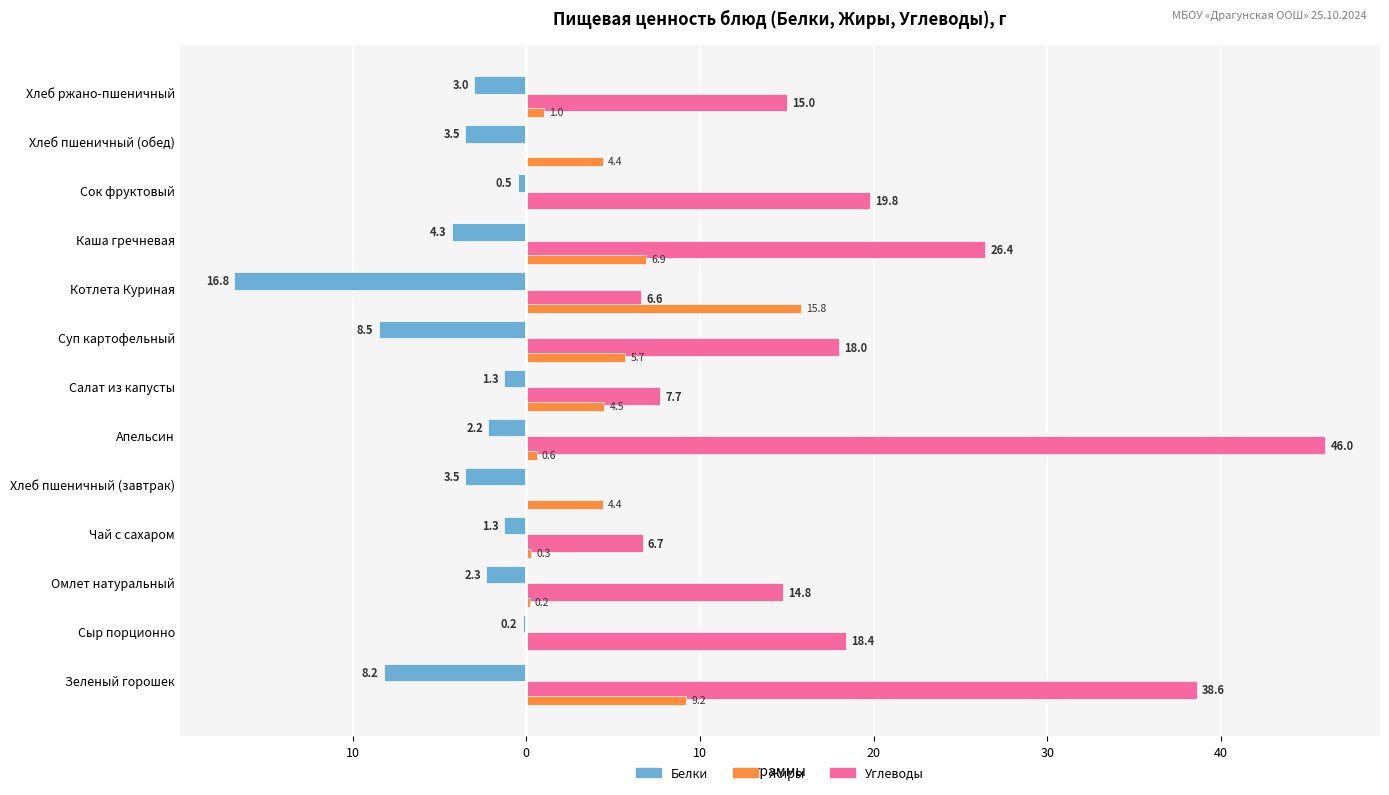

What are all the series names shown in the legend?

Белки, Жиры, Углеводы